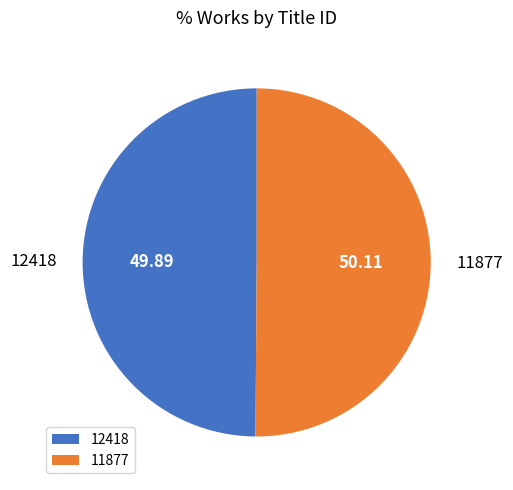

What is the ratio of the value at 11877 to the value at 12418?

1.0